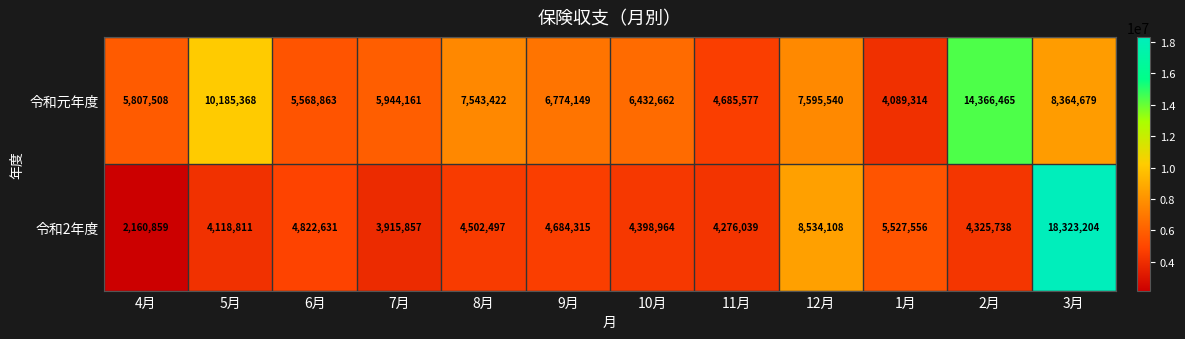

The 令和元年度 series shows 5568863 at 6月. True or false?

True